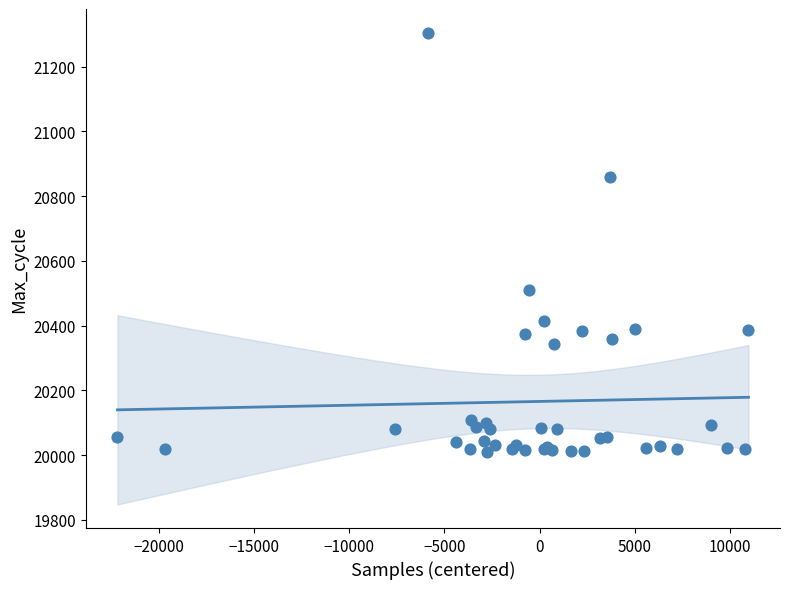

What Y value in the scatter plot is closest to 20658?

20509